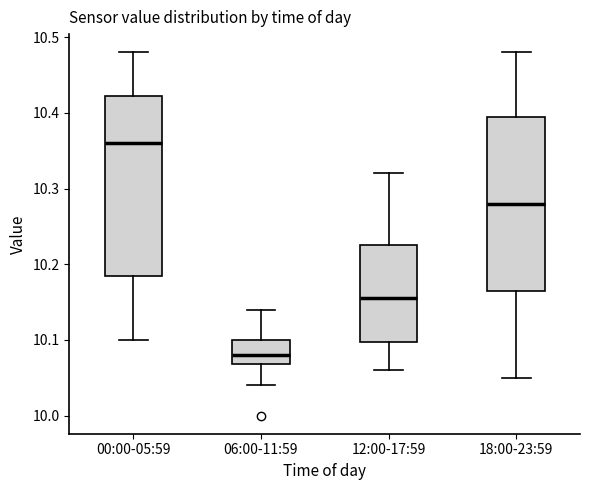

Reading left to right, transcribe this box plot: for each box, give where its median line is, the range the box spans, and where its two whiskers end, as read against the y-axis. The values are not printed on the chart, so give them approximately, as read against the axis.

00:00-05:59: median 10.36, box 10.19 to 10.42, whiskers 10.10 to 10.48
06:00-11:59: median 10.08, box 10.07 to 10.10, whiskers 10.04 to 10.14
12:00-17:59: median 10.16, box 10.10 to 10.23, whiskers 10.06 to 10.32
18:00-23:59: median 10.28, box 10.17 to 10.40, whiskers 10.05 to 10.48